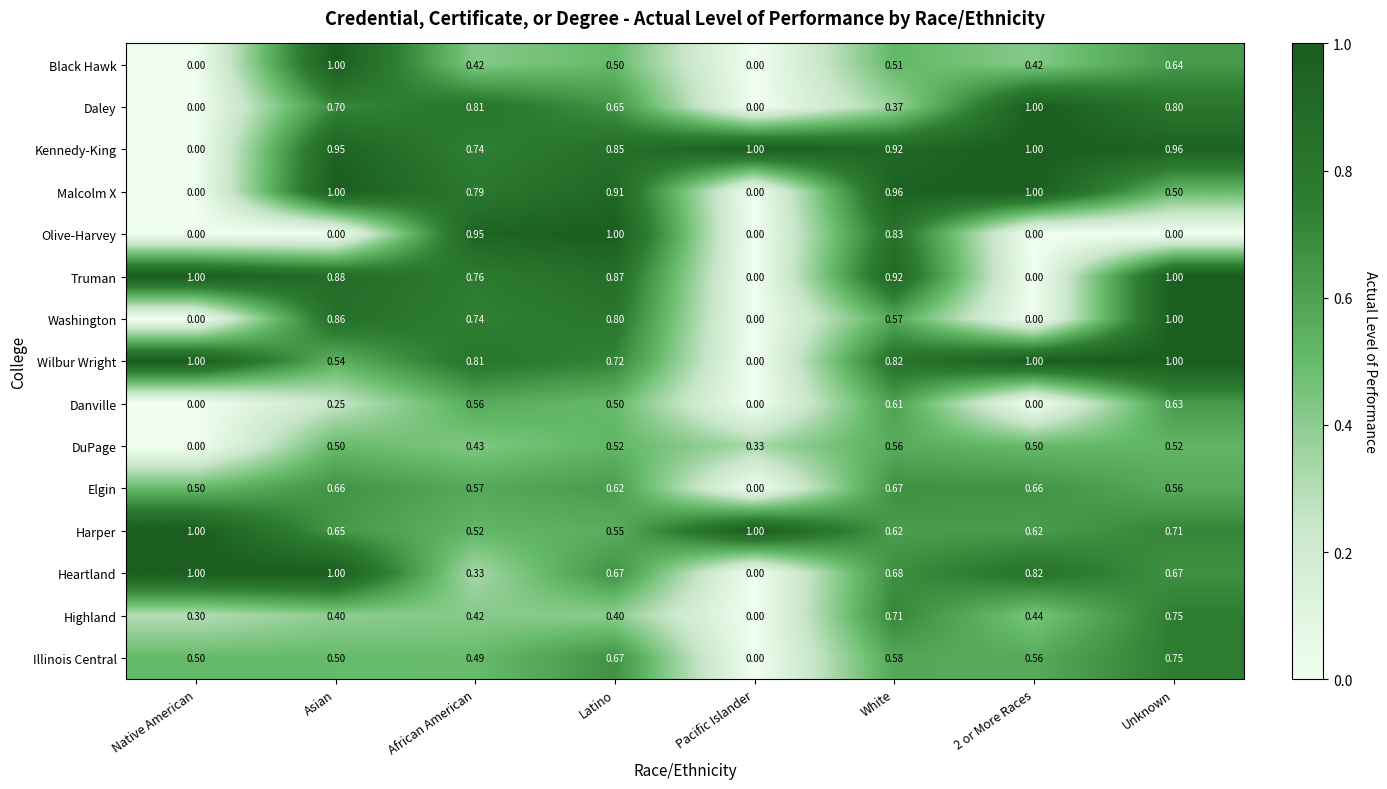

At which label is Illinois Central closest to 0?

Pacific Islander